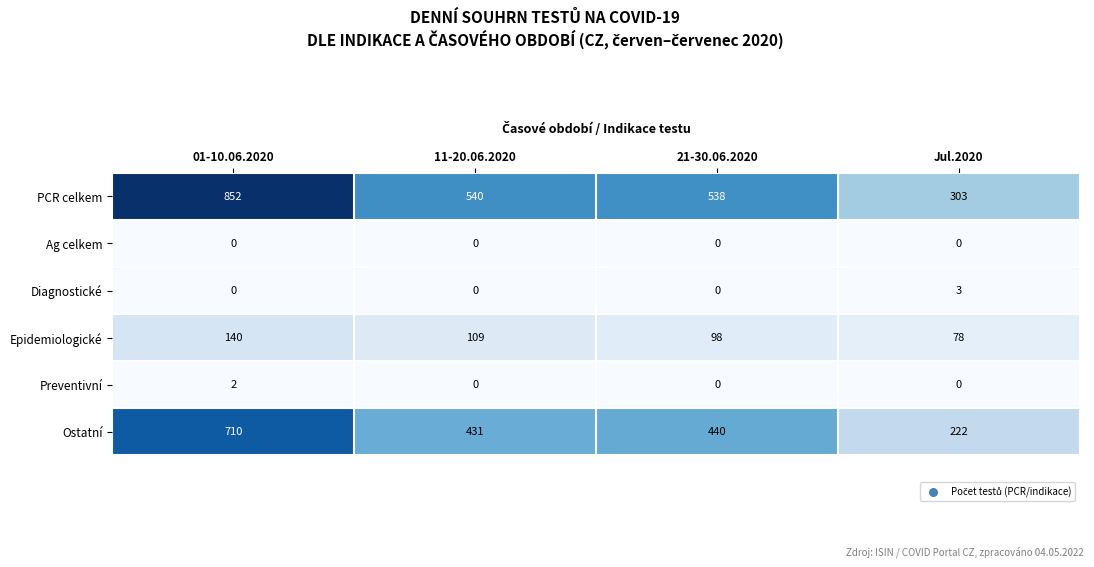

Reading right to left, what are all the values shown in this chart?

PCR celkem: Jul.2020=303	21-30.06.2020=538	11-20.06.2020=540	01-10.06.2020=852
Ag celkem: Jul.2020=0	21-30.06.2020=0	11-20.06.2020=0	01-10.06.2020=0
Diagnostické: Jul.2020=3	21-30.06.2020=0	11-20.06.2020=0	01-10.06.2020=0
Epidemiologické: Jul.2020=78	21-30.06.2020=98	11-20.06.2020=109	01-10.06.2020=140
Preventivní: Jul.2020=0	21-30.06.2020=0	11-20.06.2020=0	01-10.06.2020=2
Ostatní: Jul.2020=222	21-30.06.2020=440	11-20.06.2020=431	01-10.06.2020=710